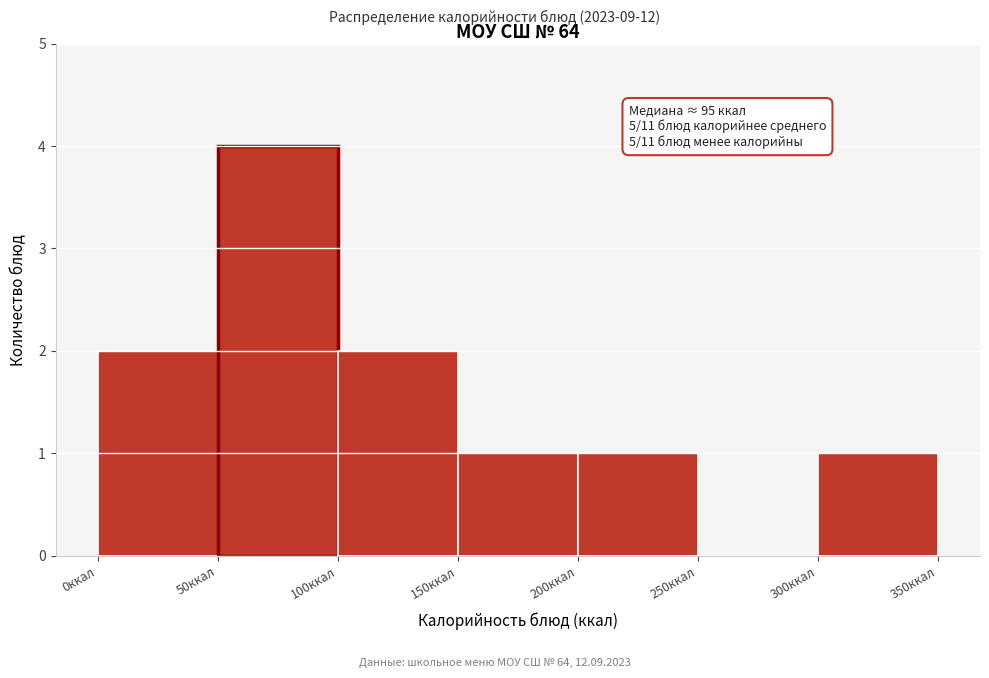

Over which range of the x-axis is the bar tallest?

50 to 100